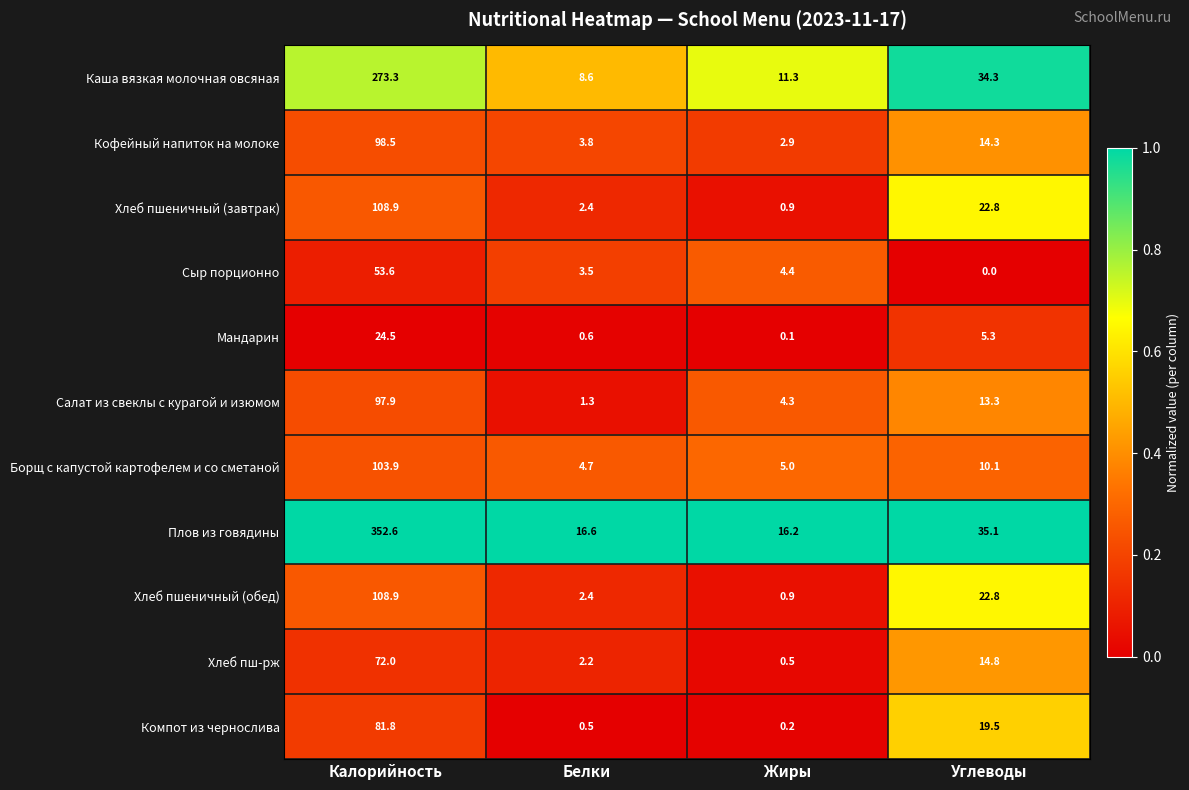

List the labels in order of Хлеб пш-рж value, largest first.

Калорийность, Углеводы, Белки, Жиры